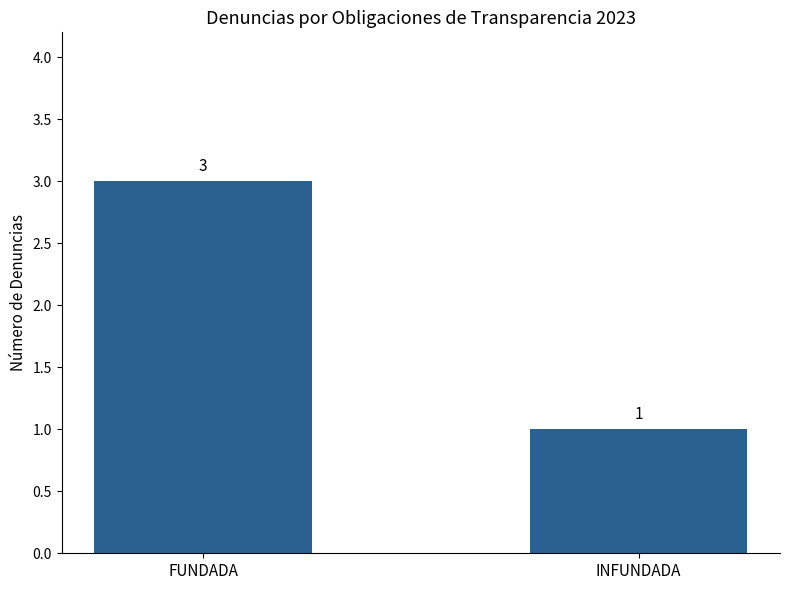

At which category does the chart reach its minimum across all series?

INFUNDADA